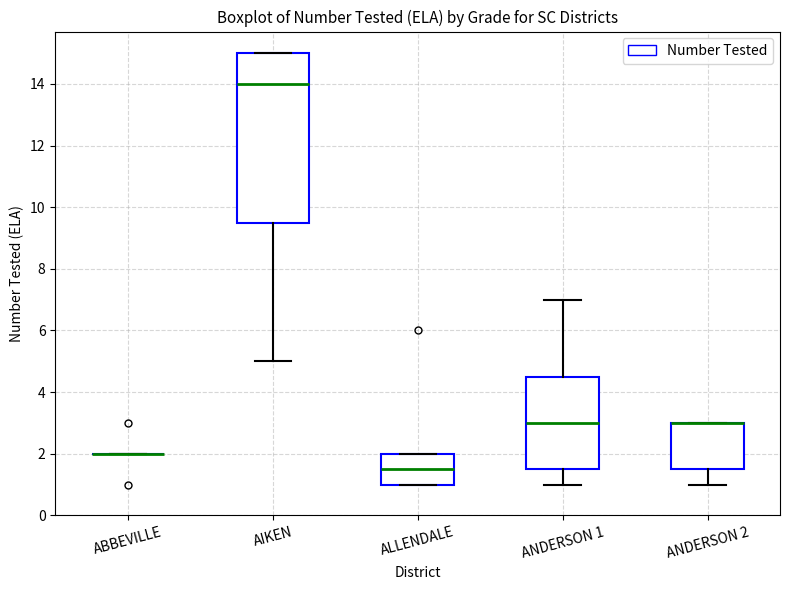

Where is the upper edge of the box for AIKEN on the y-axis? The values are not printed on the chart, so give them approximately, as read against the axis.

15.0